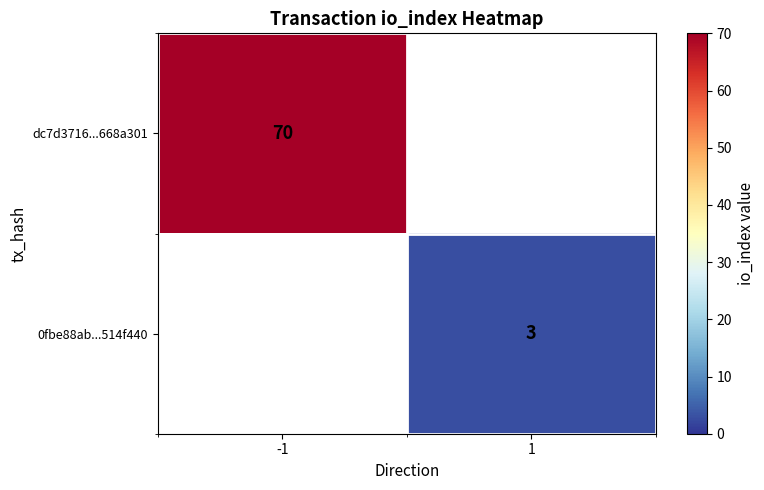

Is it true that dc7d3716...668a301 equals 70 at -1?

True